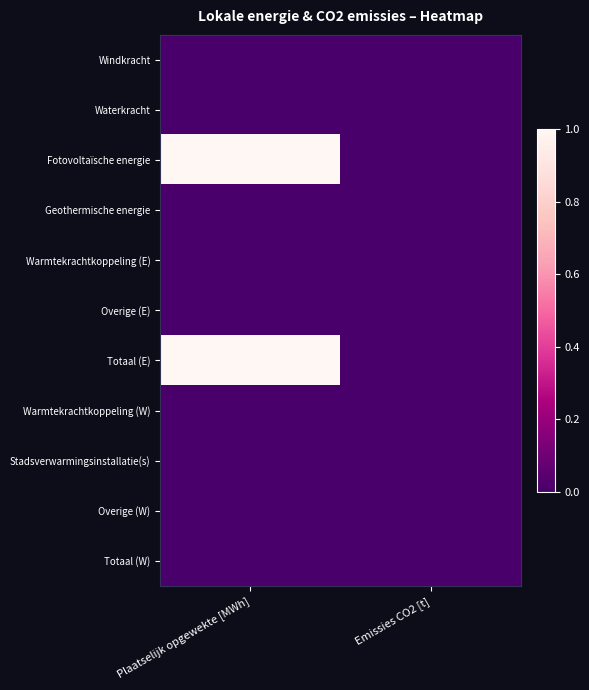

Between Emissies CO2 [t] and Plaatselijk opgewekte [MWh], which is larger?

Emissies CO2 [t]